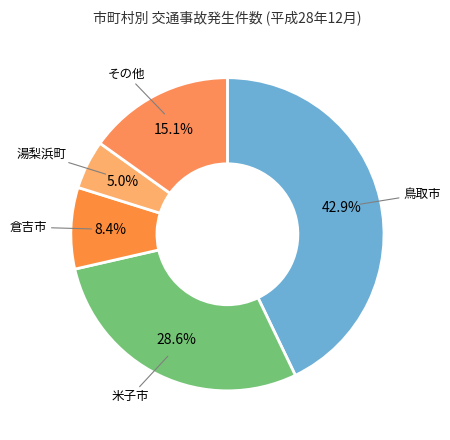

Which slice is the smallest?

湯梨浜町